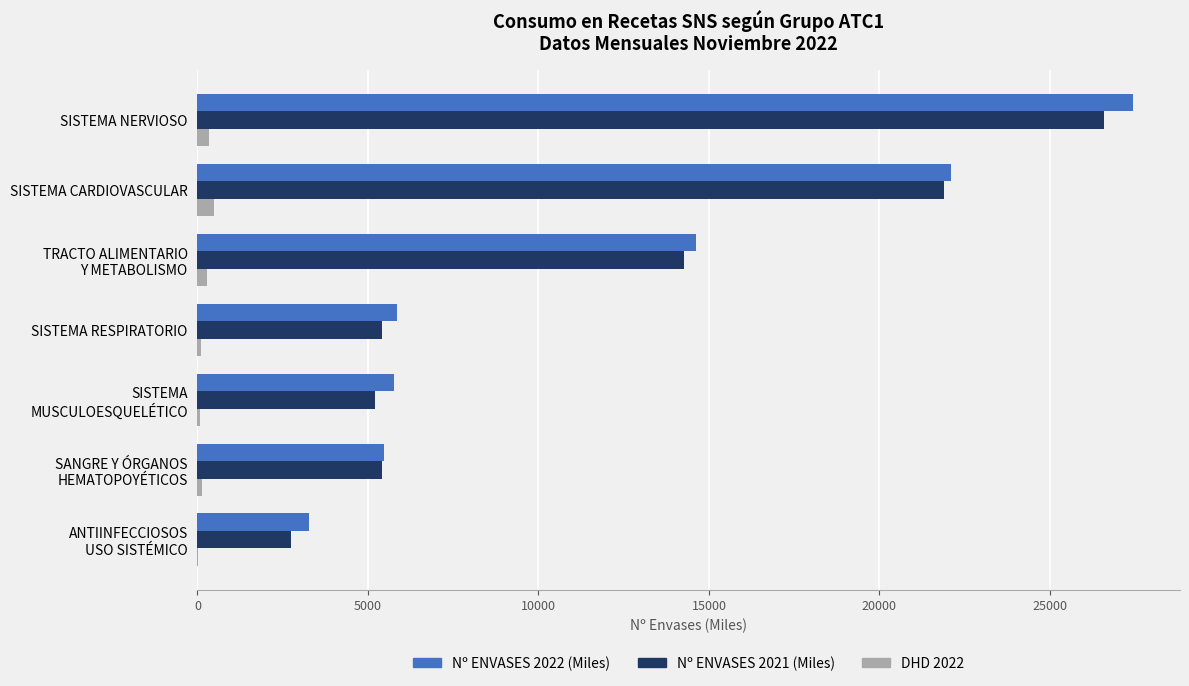

Is the value of DHD 2022 at SISTEMA RESPIRATORIO greater than the value of Nº ENVASES 2022 (Miles) at SISTEMA RESPIRATORIO?

No